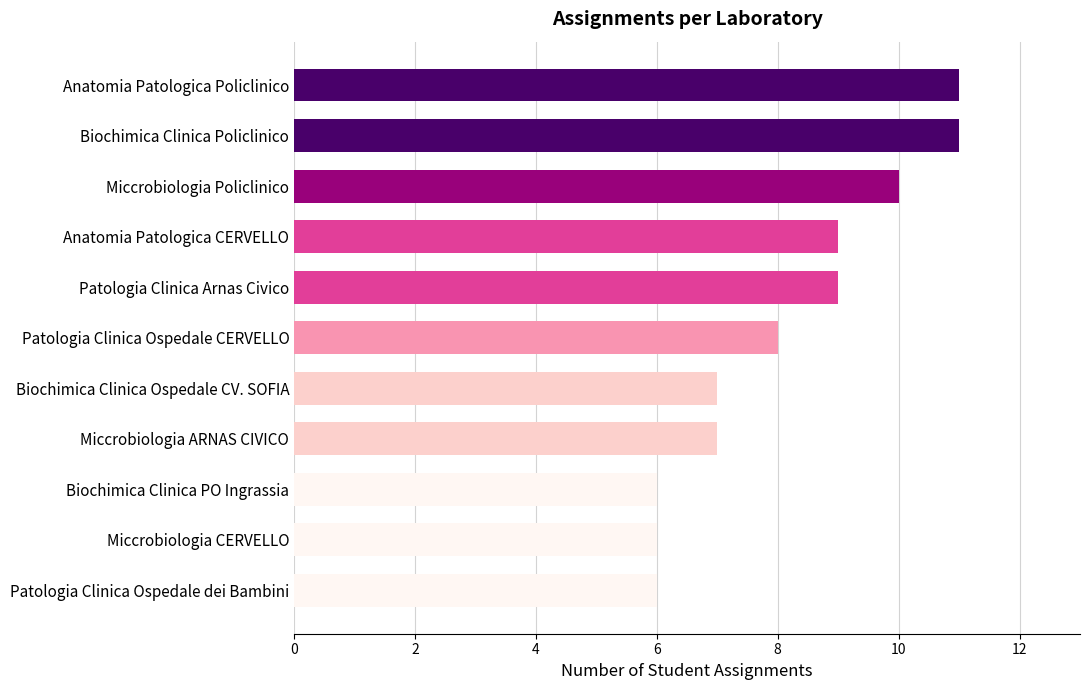

Approximately how many times larger is the value at Patologia Clinica Ospedale dei Bambini compared to Miccrobiologia ARNAS CIVICO?

0.9